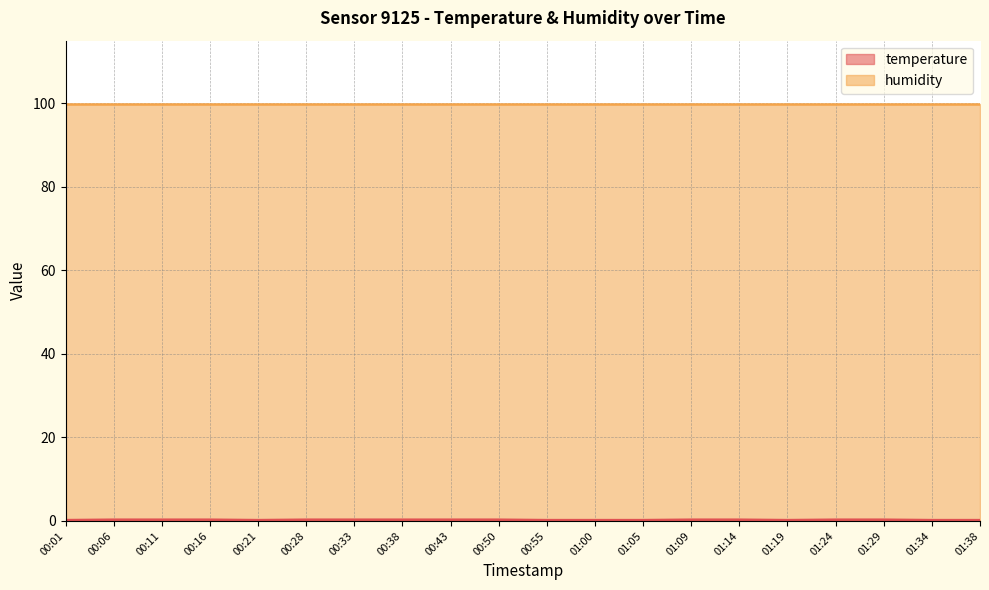

What value does the data have at 00:06?

0.3